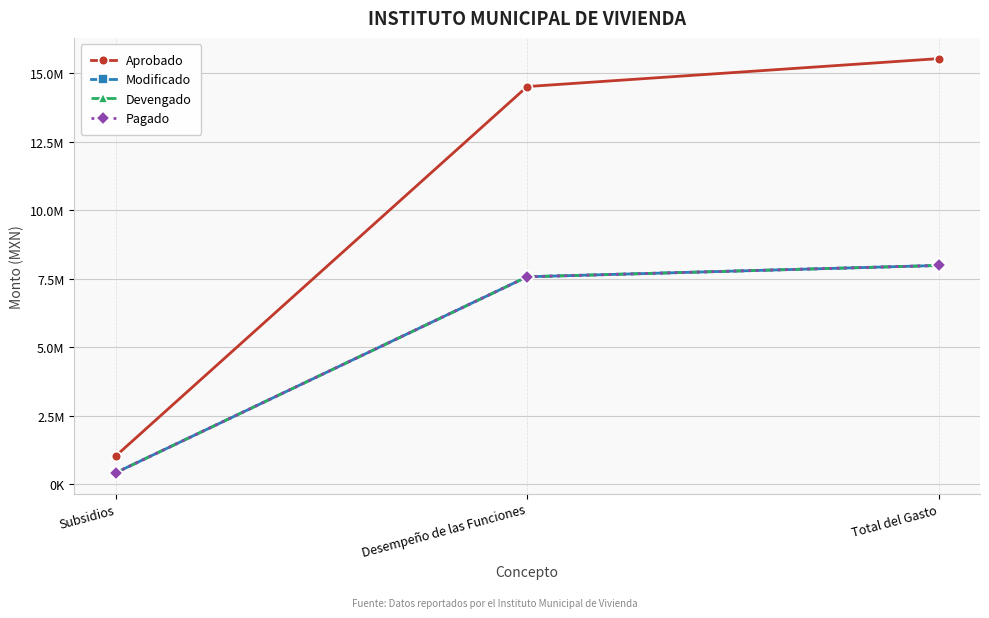

Is this an area chart (filled region under the line)?

No